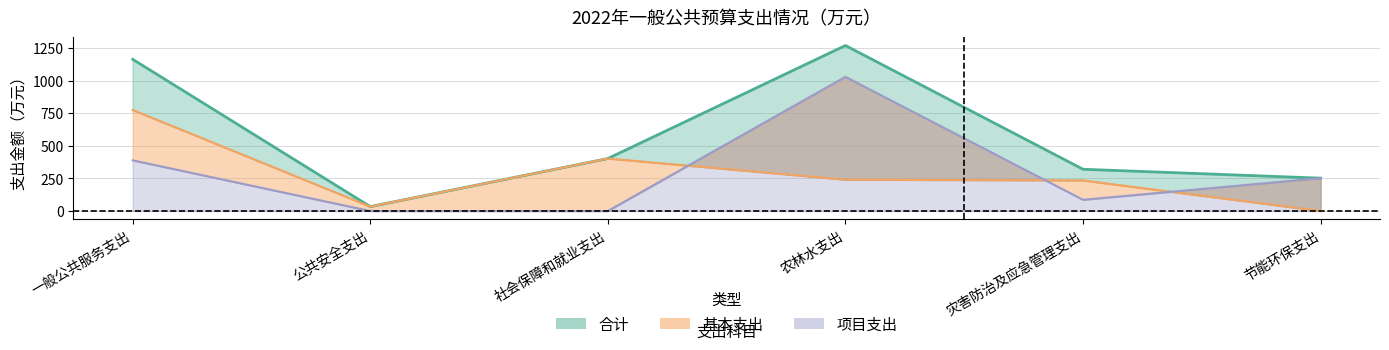

Is it true that 基本支出 equals 402.5 at 社会保障和就业支出?

True